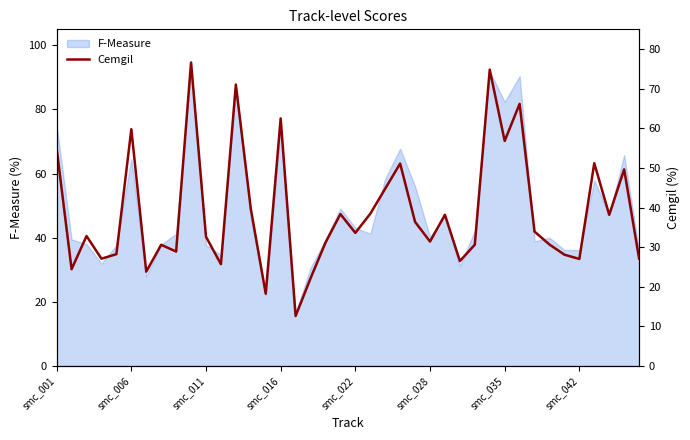

What is the ratio of the value at 34 to the value at 22?

0.6